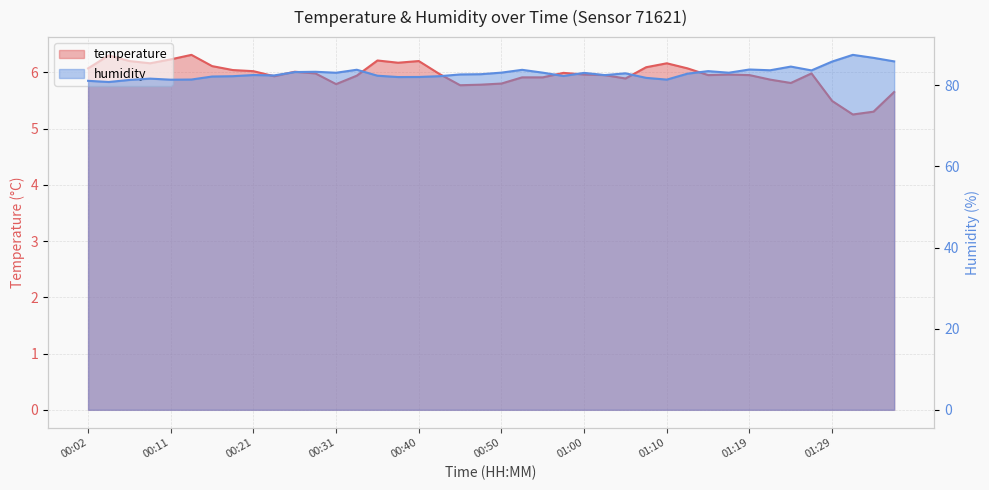

Reading right to left, transcribe all the data shown in this chart.

temperature: 5.7	5.3	5.2	5.5	6.0	5.8	5.9	6.0	6.0	6.0	6.1	6.2	6.1	5.9	6.0	6.0	6.0	5.9	5.9	5.8	5.8	5.8	6.0	6.2	6.2	6.2	5.9	5.8	6.0	6.0	5.9	6.0	6.0	6.1	6.3	6.2	6.2	6.2	6.3	6.1
humidity: 85.9	86.8	87.5	85.8	83.7	84.6	83.7	83.9	83.1	83.5	82.9	81.4	81.8	83.0	82.5	83.1	82.3	83.1	83.8	83.1	82.7	82.7	82.2	82.0	82.0	82.4	83.8	83.1	83.3	83.3	82.4	82.5	82.2	82.2	81.4	81.4	81.6	81.3	80.8	81.1